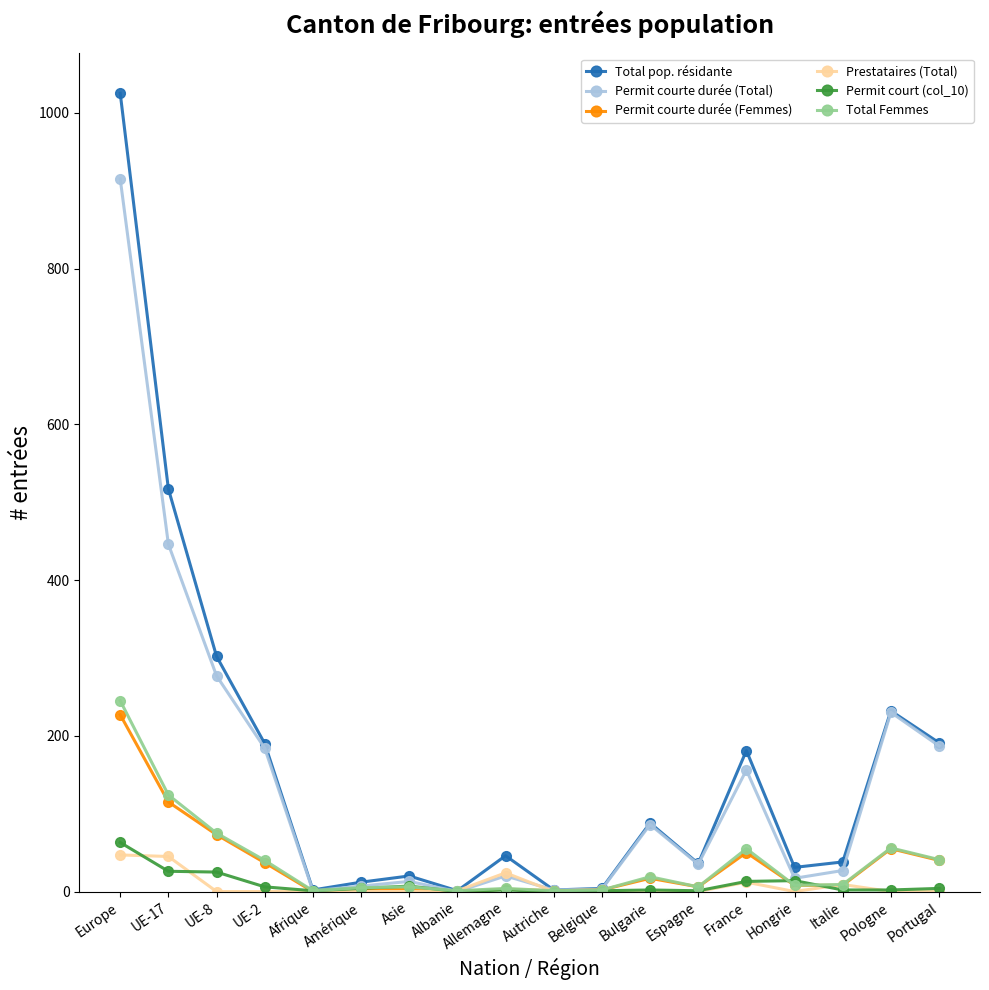

At which label does Total pop. résidante first exceed 46?

Europe